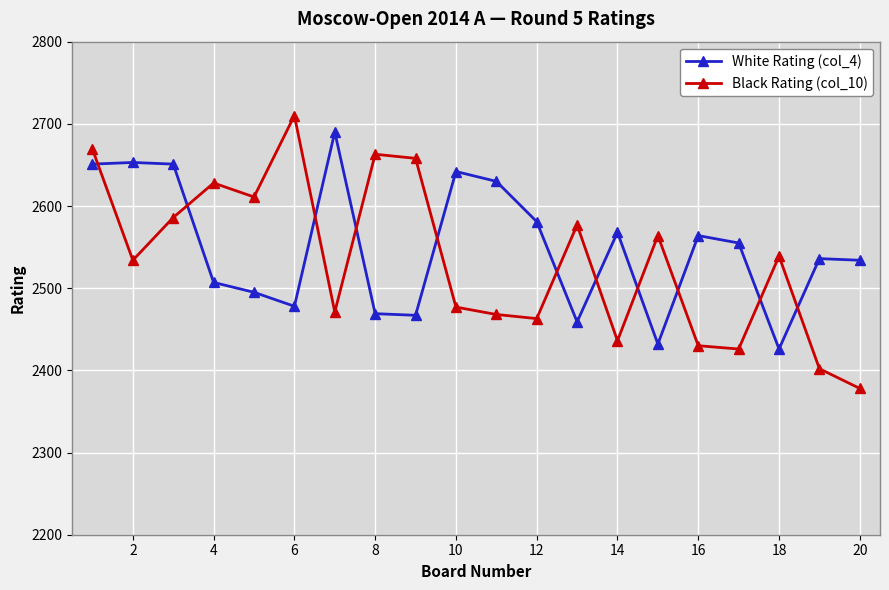

True or false: Black Rating (col_10) has more than 1 points higher than both neighbors.

True